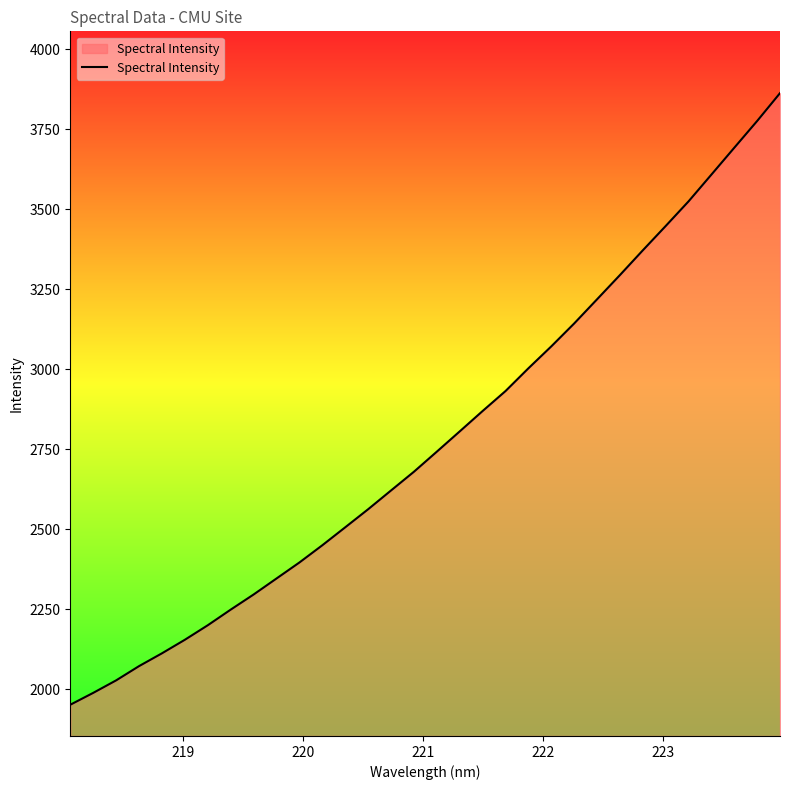

What is the minimum value shown in the chart?

1951.8